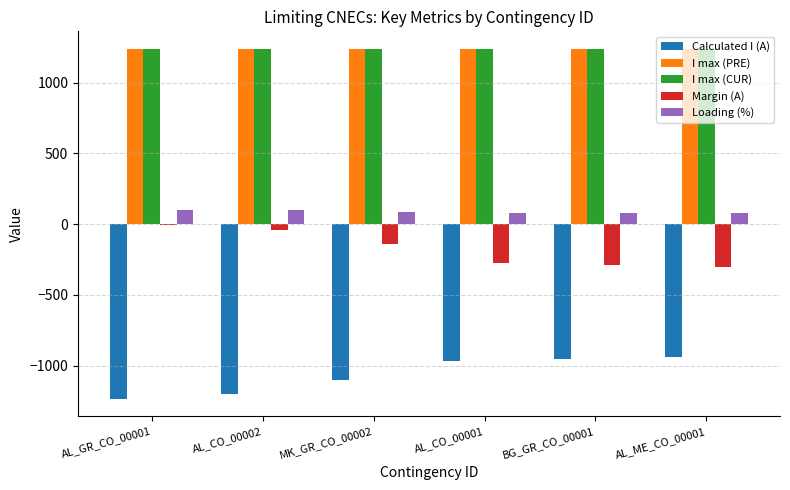

What is the highest value of the I max (PRE) series?

1240